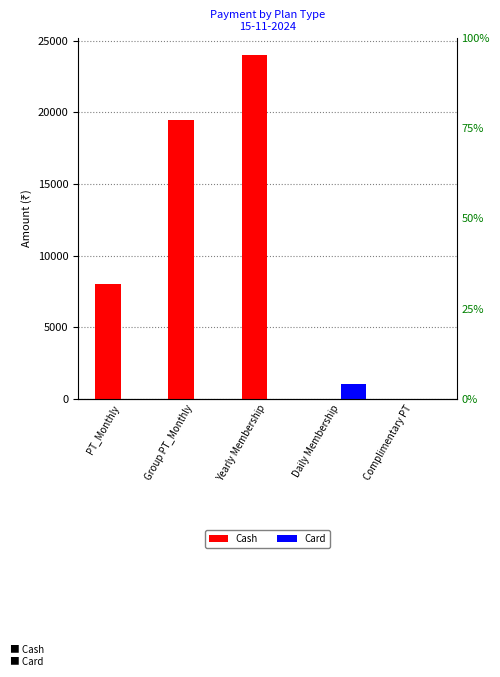

How many bars are there in each group?

2